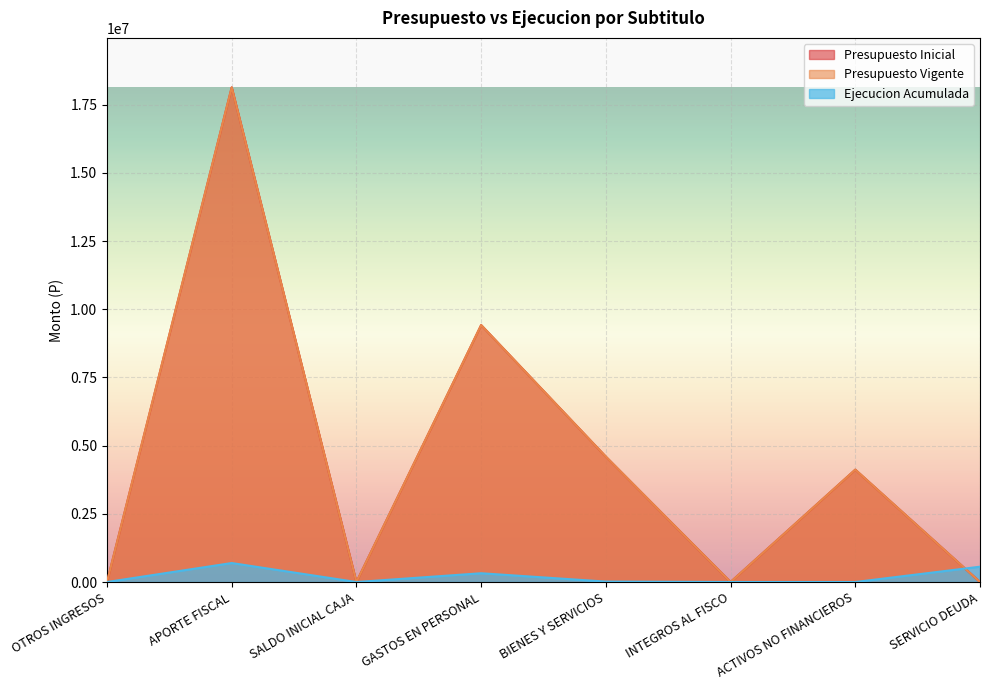

Is it true that Ejecucion Acumulada equals 891168 at SERVICIO DEUDA?

False